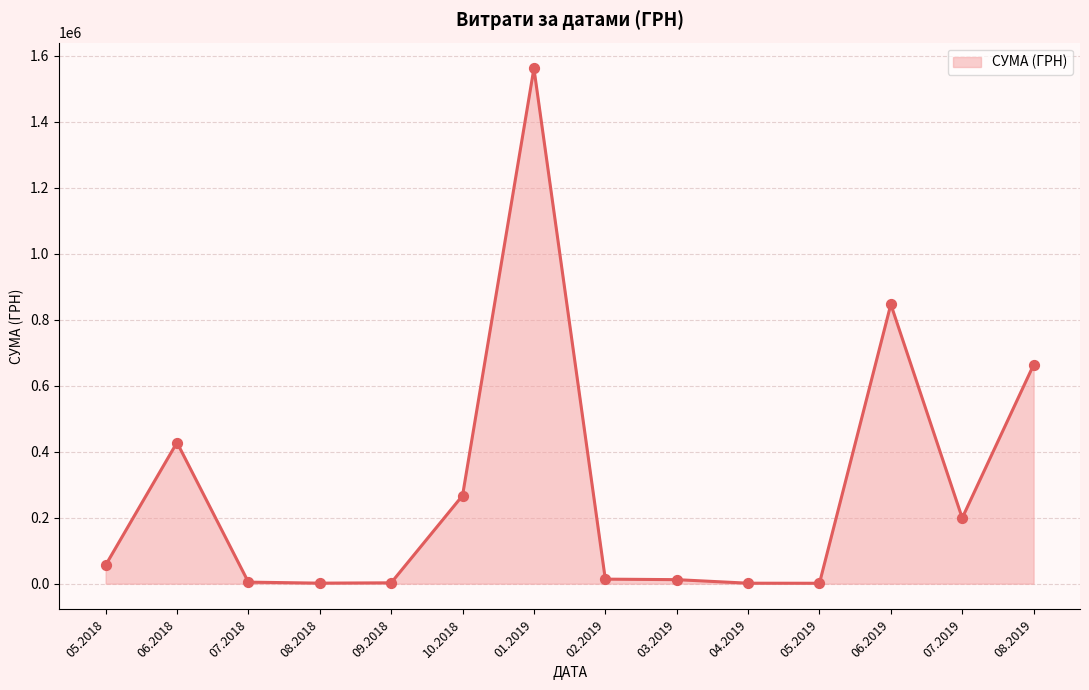

Which has a higher value, 01.2019 or 06.2019?

01.2019